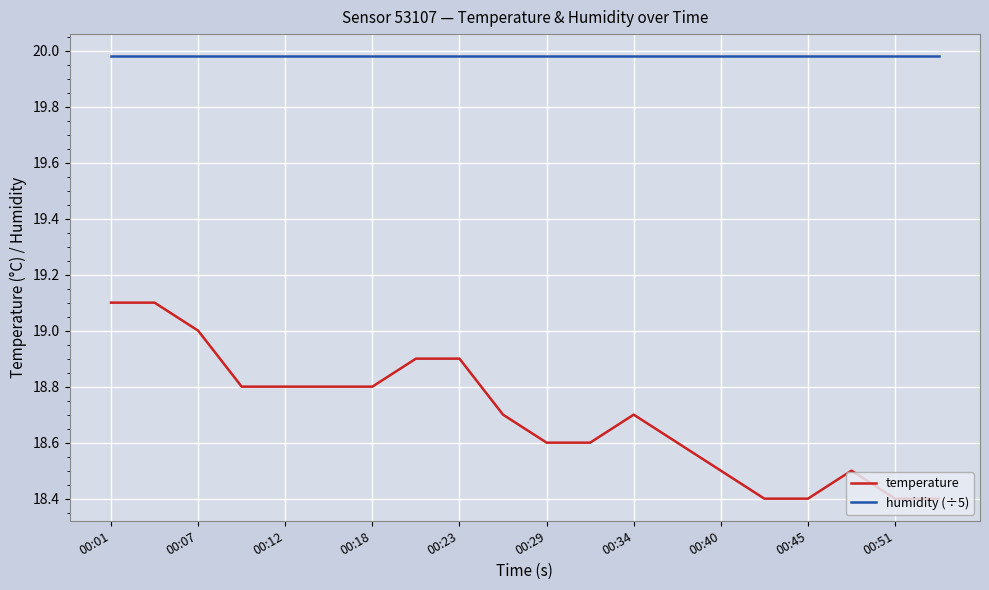

What is the difference between the maximum and minimum values in the temperature series?

0.7